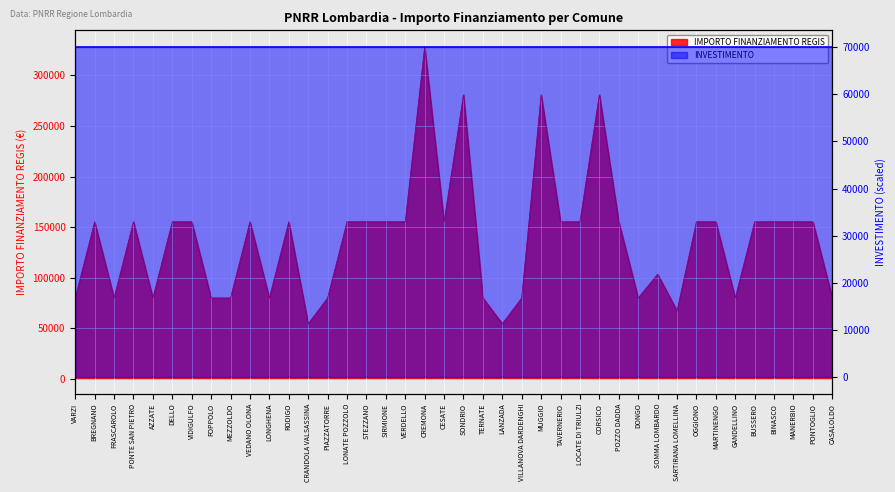

True or false: there are more than 1 points higher than both neighbors.

True